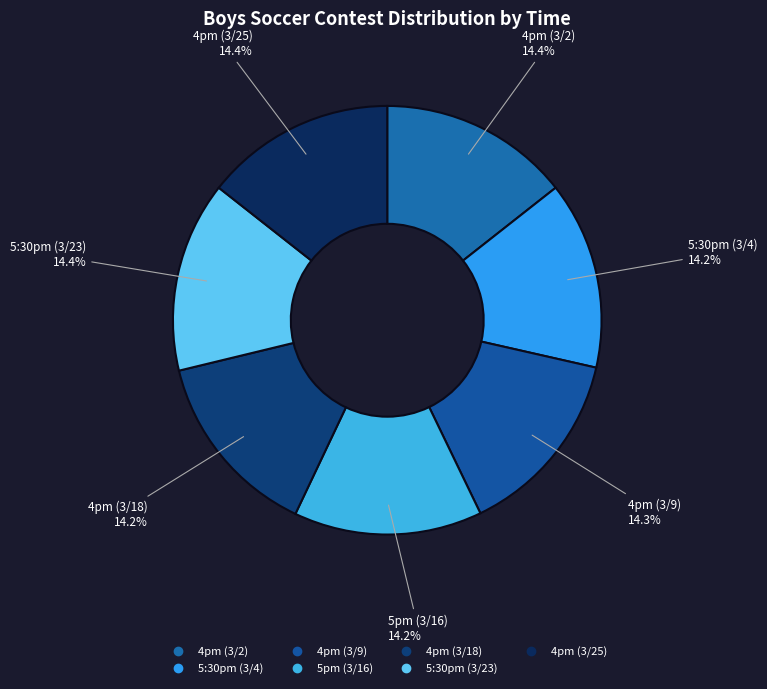

To the nearest percent, what is the average slice percentage?

14%